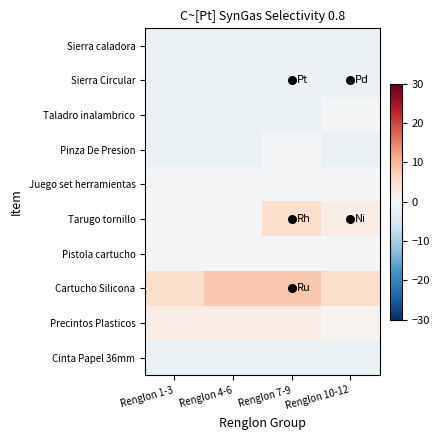

Rank the series at Renglon 4-6 from highest to lowest value.

Cartucho Silicona, Precintos Plasticos, Juego set herramientas, Tarugo tornillo, Pistola cartucho, Sierra caladora, Sierra Circular, Taladro inalambrico, Pinza De Presion, Cinta Papel 36mm